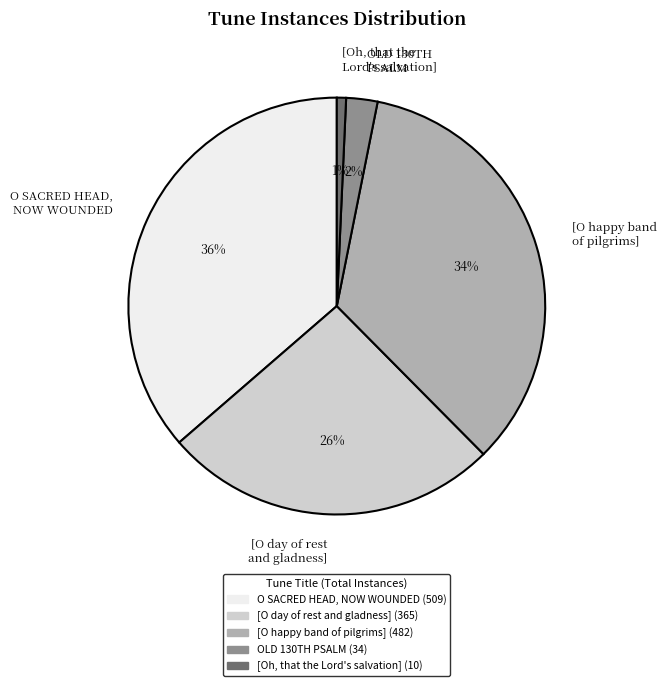

Is the sum of [O happy band of pilgrims] and O SACRED HEAD, NOW WOUNDED greater than half?

Yes